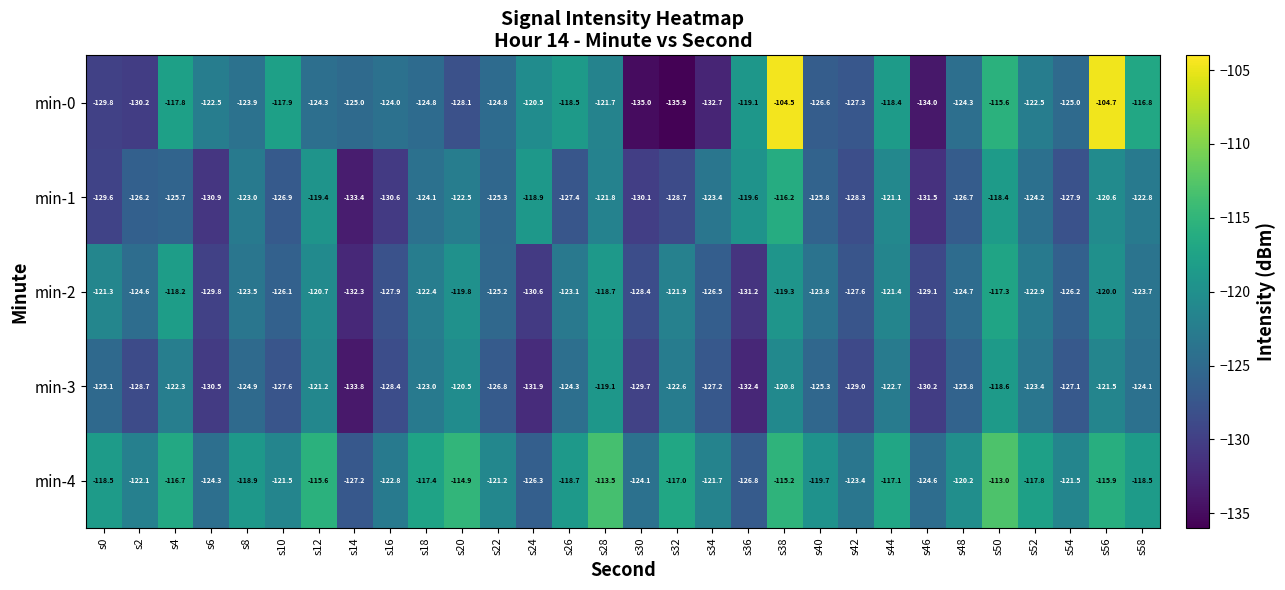

Which category has the lowest value across all series?

s32